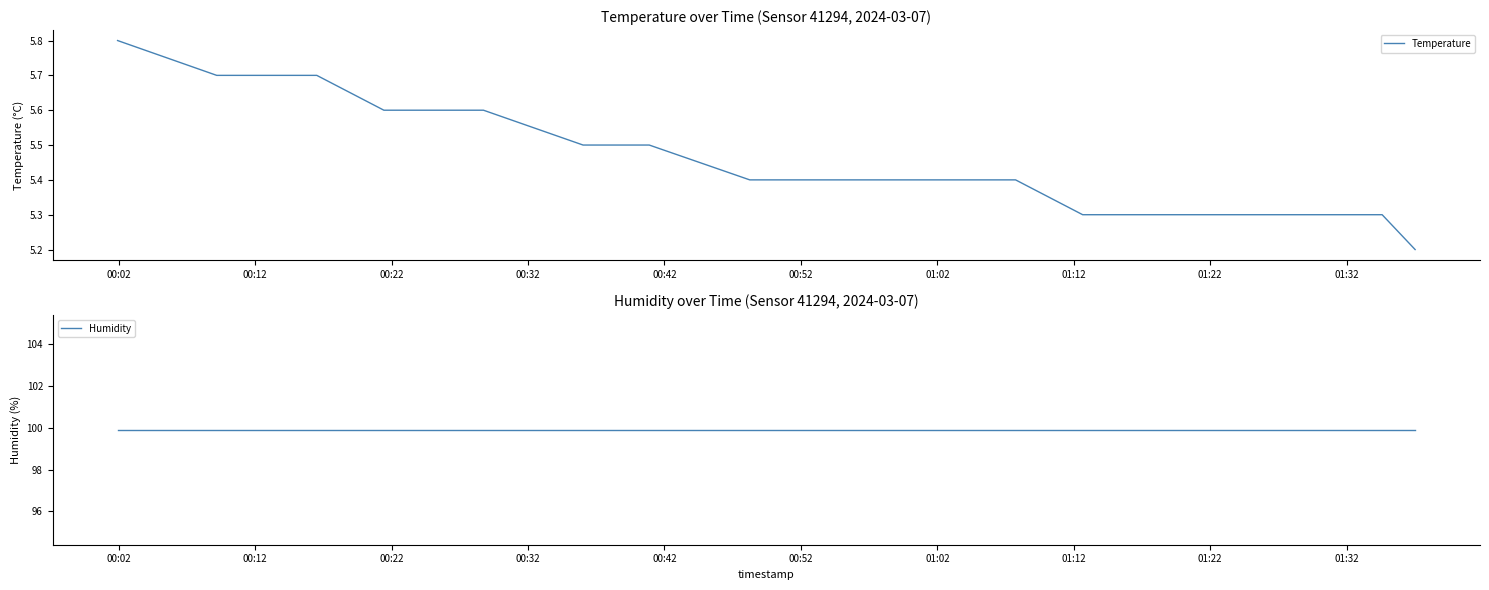

True or false: Humidity and Temperature intersect in this chart.

False